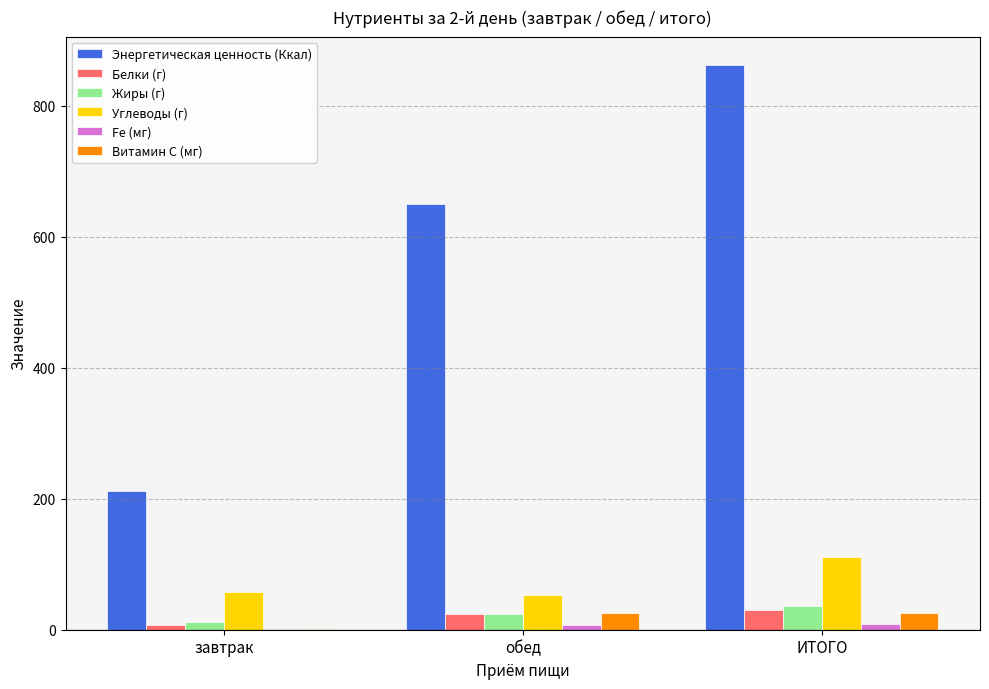

What is the greatest value displayed?

862.2